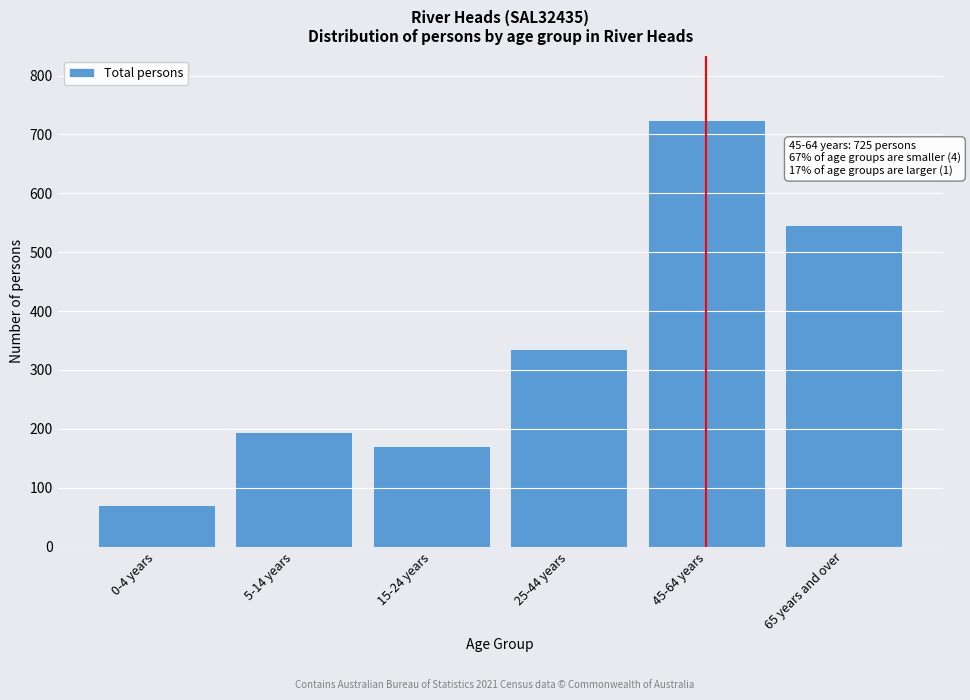

Reading left to right, transcribe all the data shown in this chart.

70	194	171	335	725	546